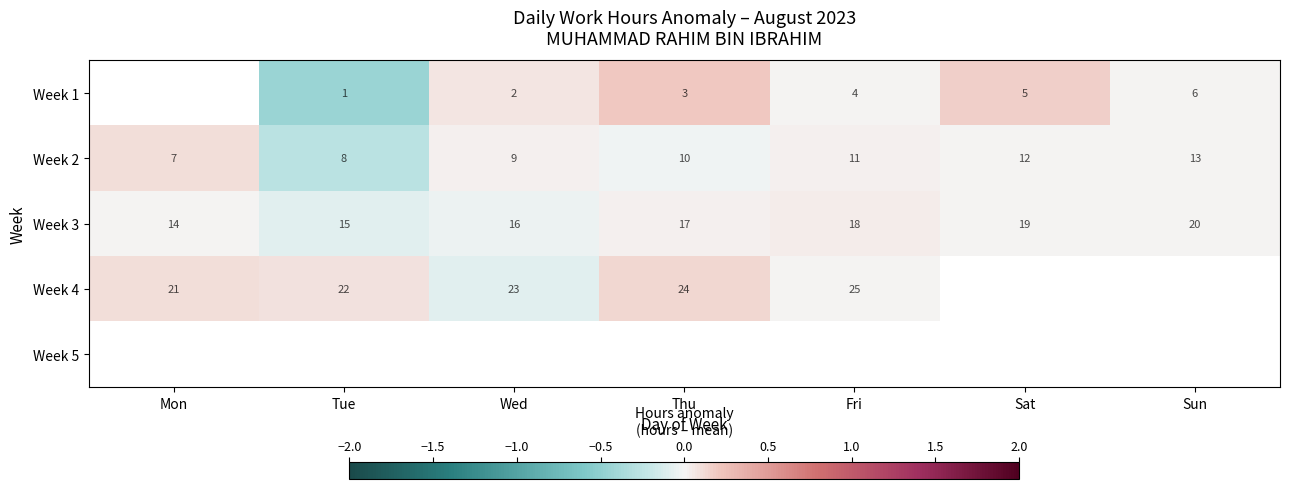

Is the value of Week 2 at Thu greater than the value of Week 1 at Sun?

Yes